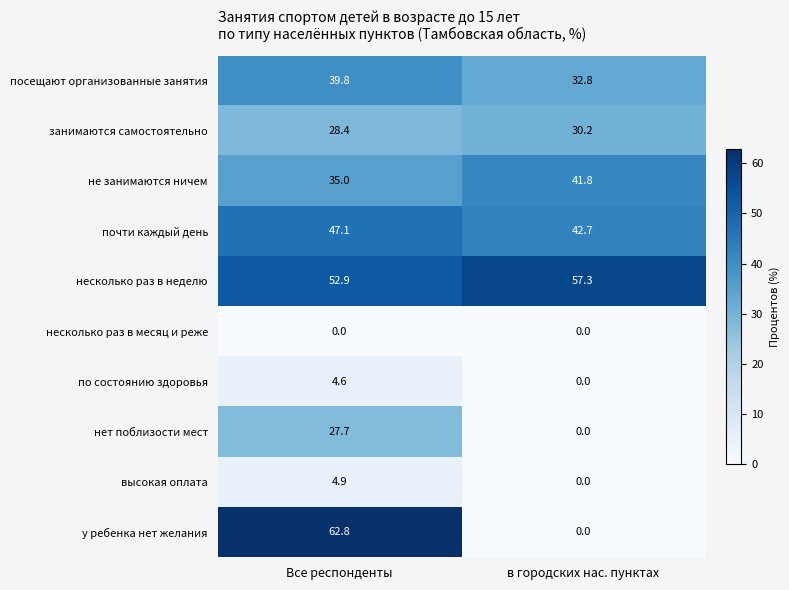

What is the sum of the посещают организованные занятия values at Все респонденты and в городских нас. пунктах?

72.6